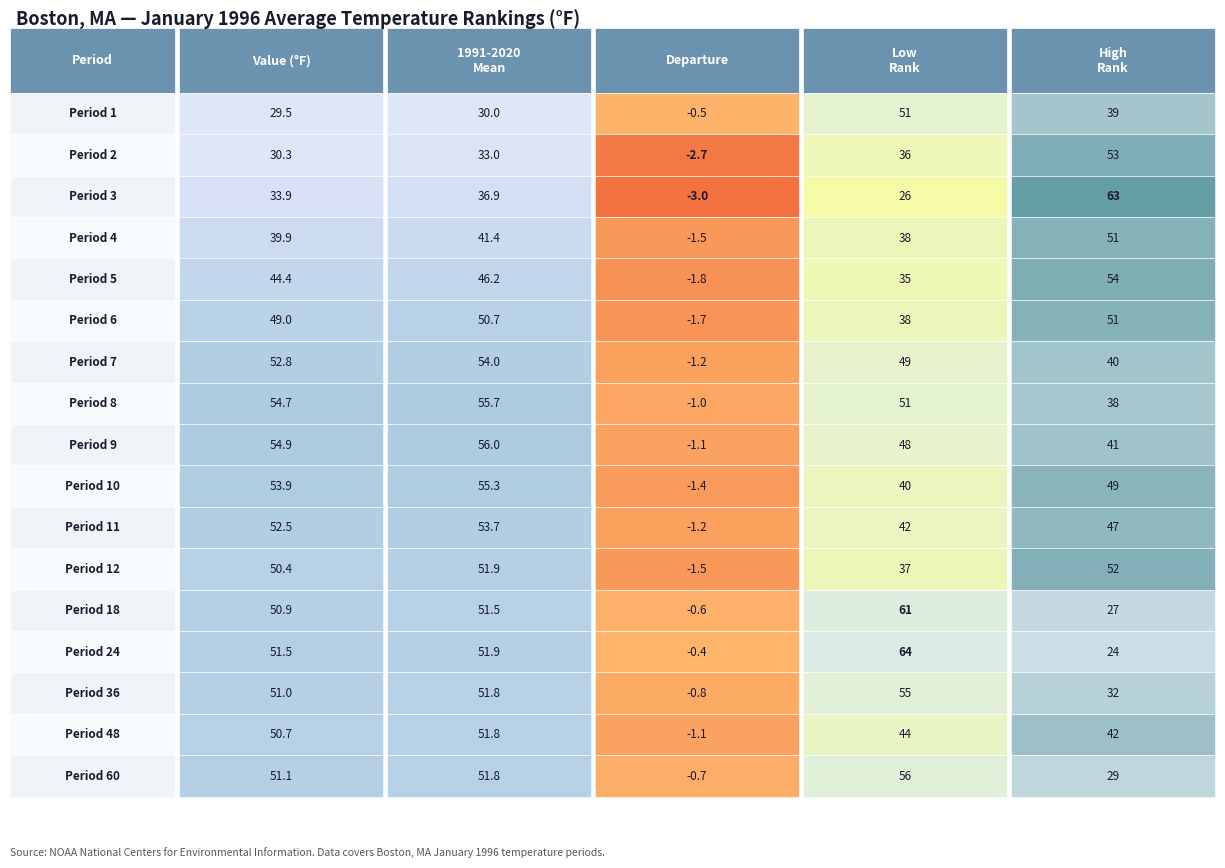

The Period 10 series shows -1.4 at 2. True or false?

True